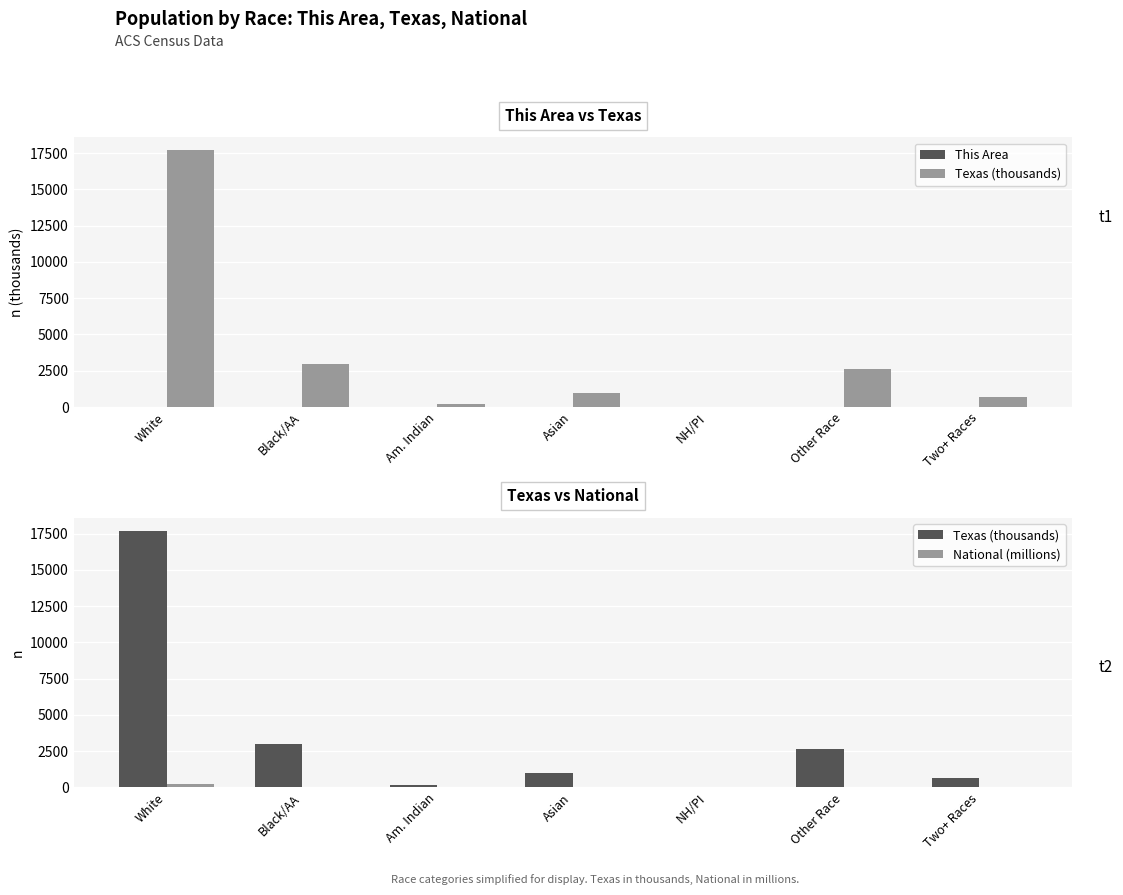

What is the maximum value for Texas (thousands)?

17701.6